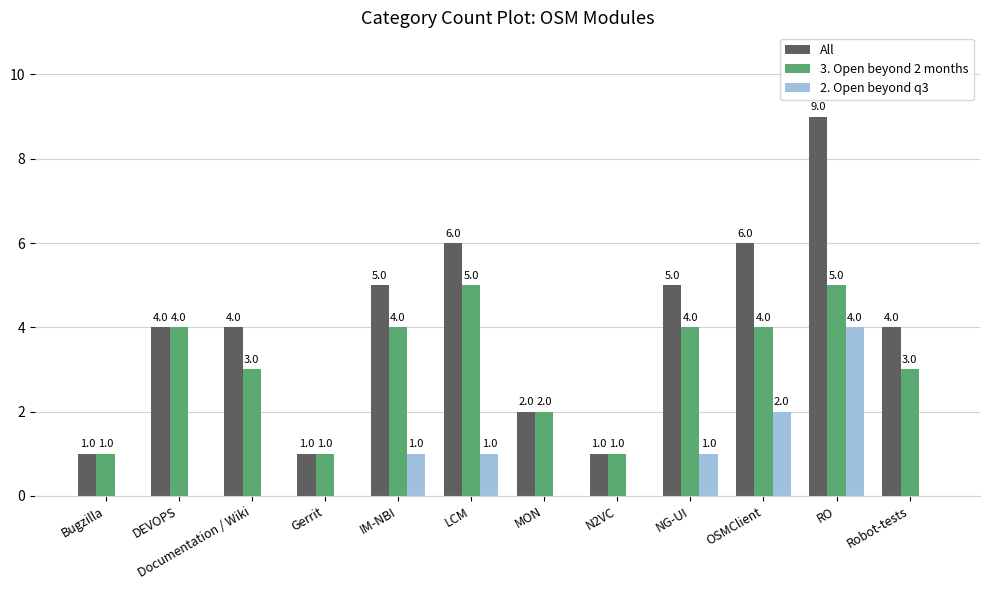

Which series has the largest total across all categories?

All